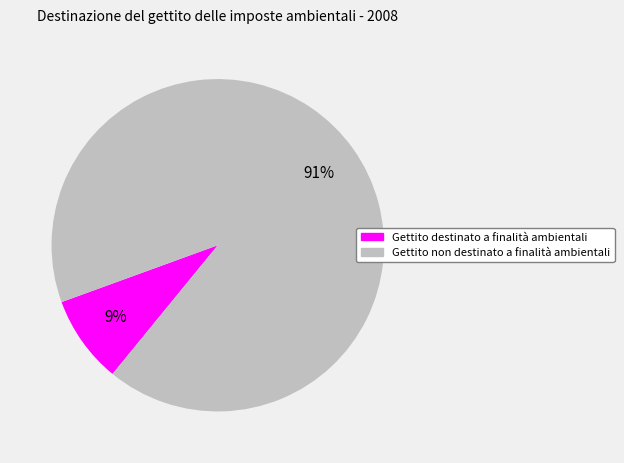

Rank the categories by value from highest to lowest.

Gettito non destinato a finalità ambientali, Gettito destinato a finalità ambientali